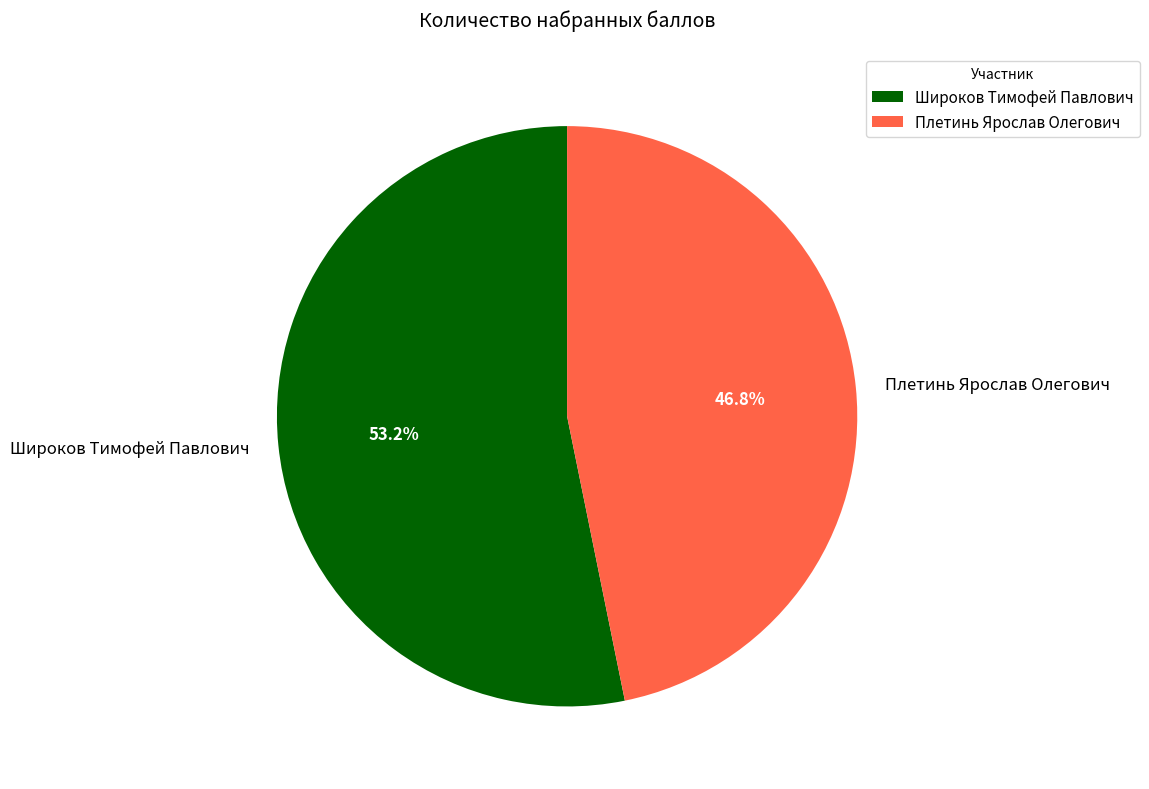

What percentage is NOT represented by Плетинь Ярослав Олегович?

53.2%